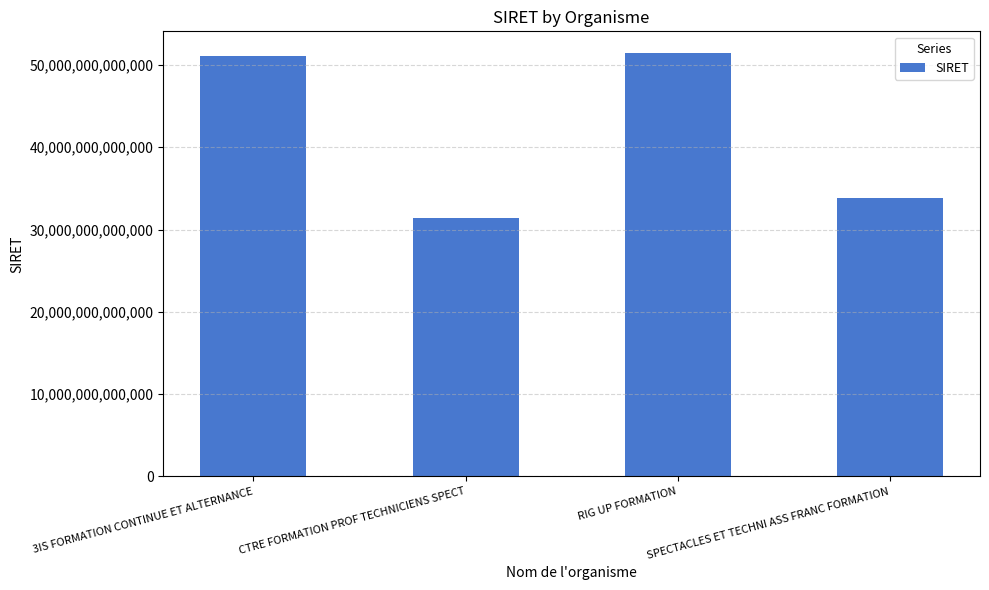

List the labels in order of value, largest first.

RIG UP FORMATION, 3IS FORMATION CONTINUE ET ALTERNANCE, SPECTACLES ET TECHNI ASS FRANC FORMATION, CTRE FORMATION PROF TECHNICIENS SPECT